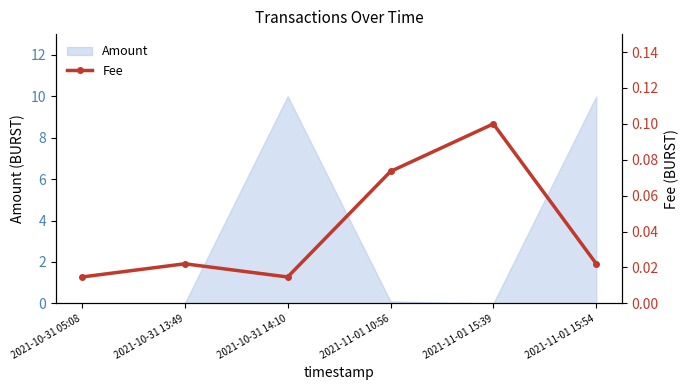

Reading left to right, transcribe all the data shown in this chart.

2021-10-31 05:08=0.0	2021-10-31 13:49=0.0	2021-10-31 14:10=0.0	2021-11-01 10:56=0.1	2021-11-01 15:39=0.1	2021-11-01 15:54=0.0